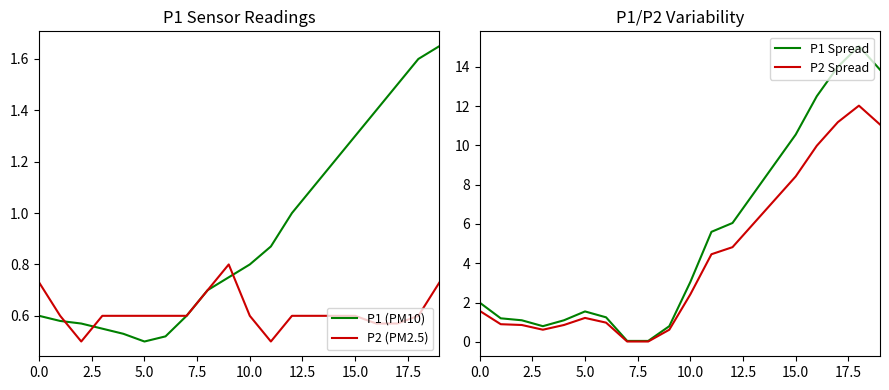

The P1 (PM10) series shows 0.6 at 0.0. True or false?

True